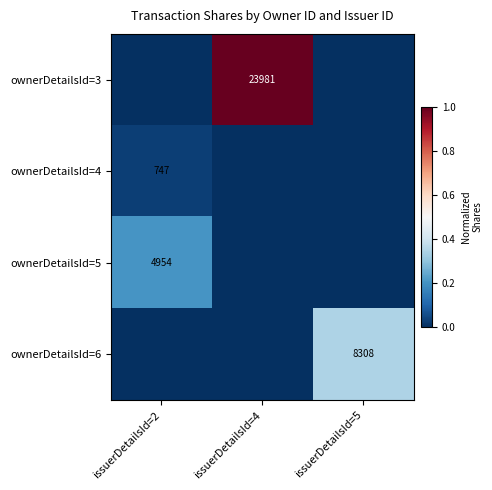

What is the spread (max minus min) of values at issuerDetailsId=2?

0.2